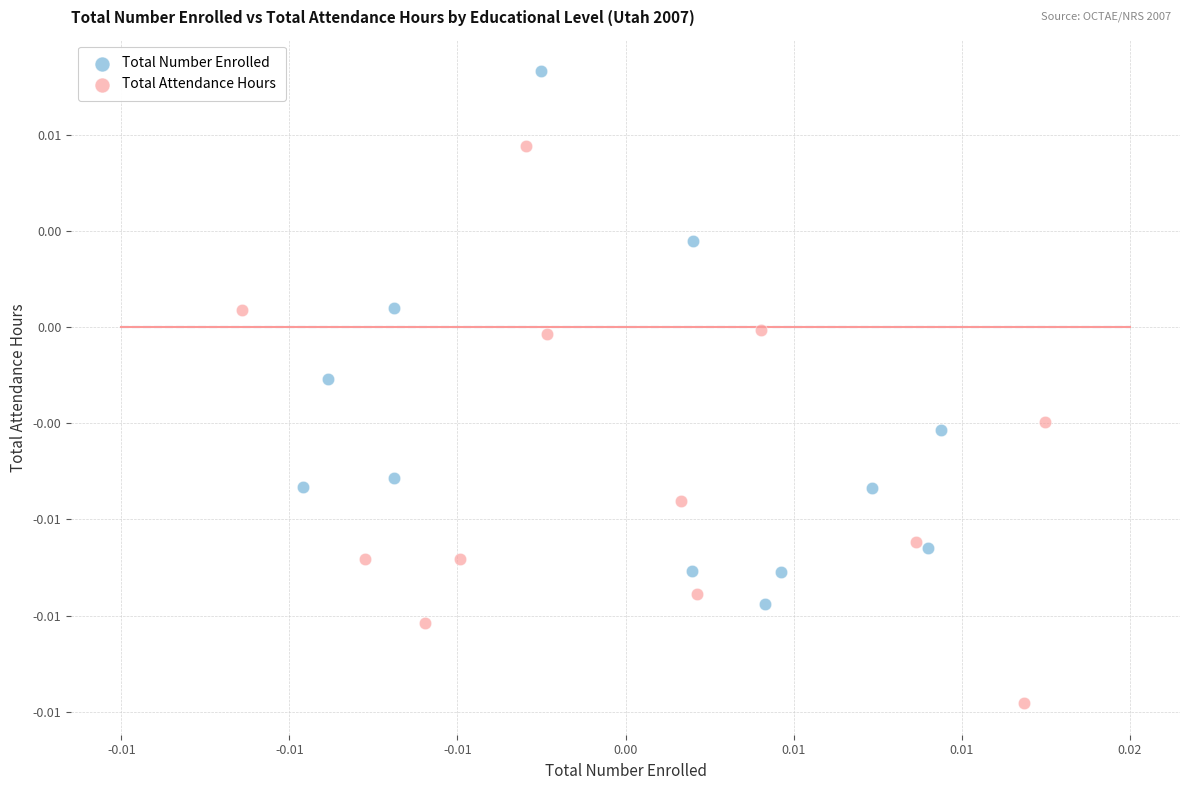

Which series contains the highest Y value?

Total Number Enrolled